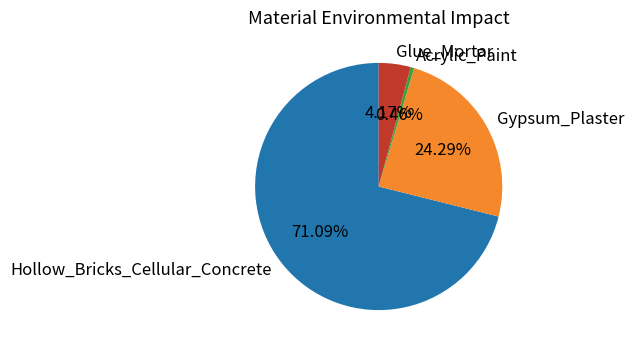

What percentage is the Gypsum_Plaster slice, to the nearest percent?

24%